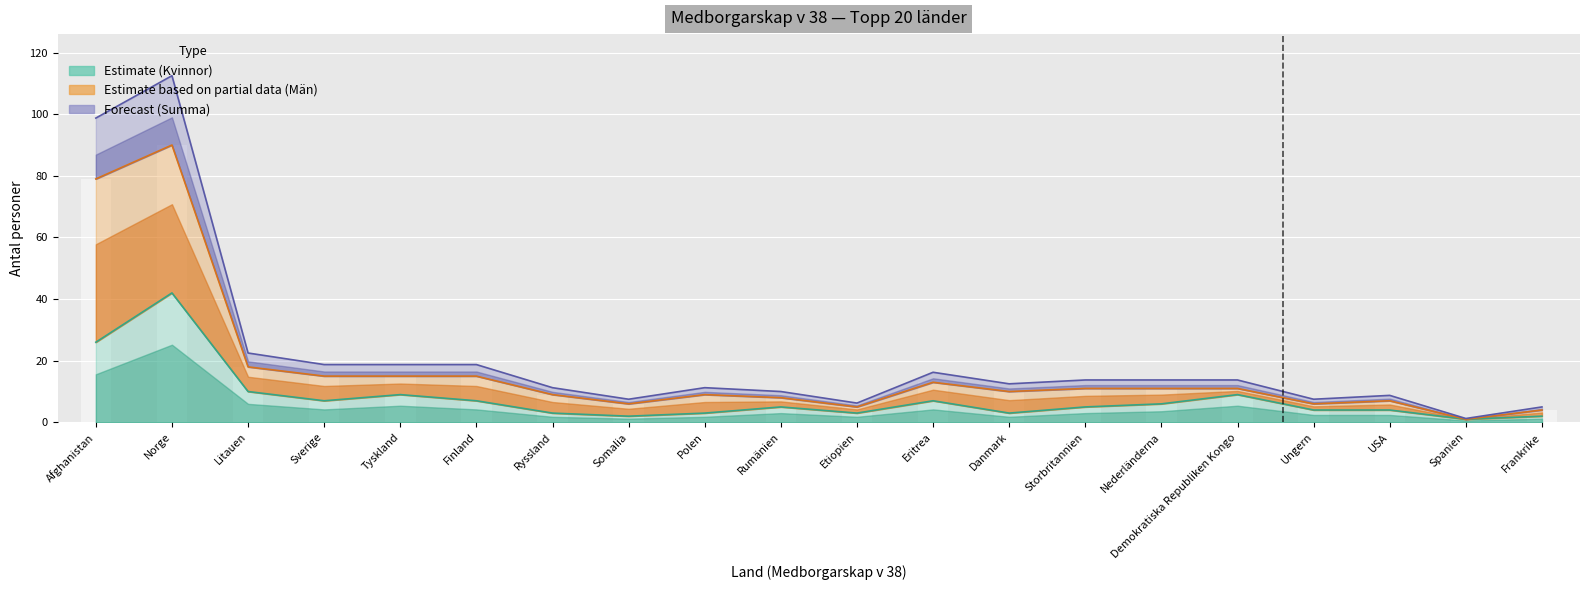

At which category is the sum across all series the highest?

Norge